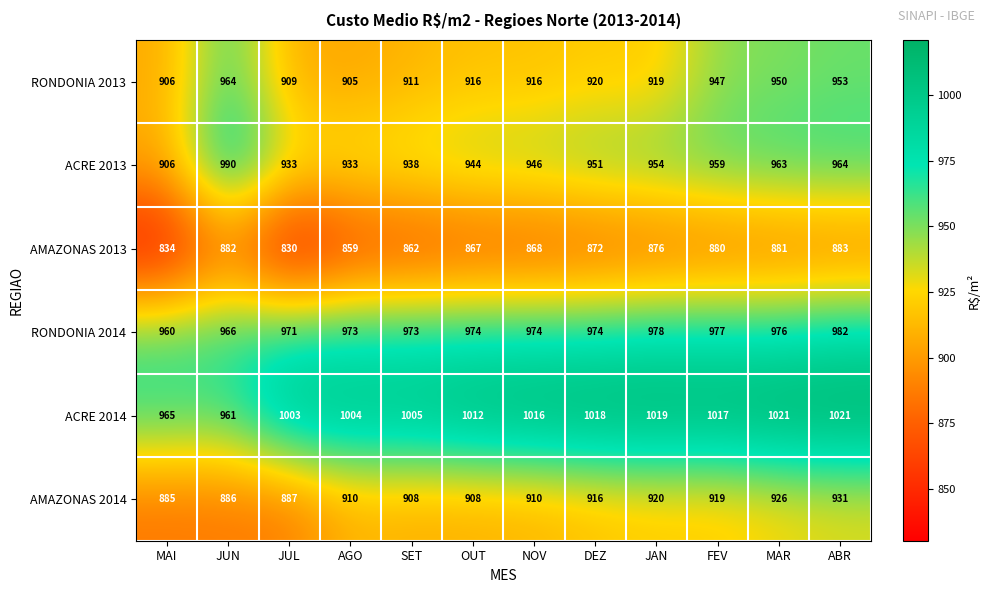

What is the maximum value for AMAZONAS 2014?

931